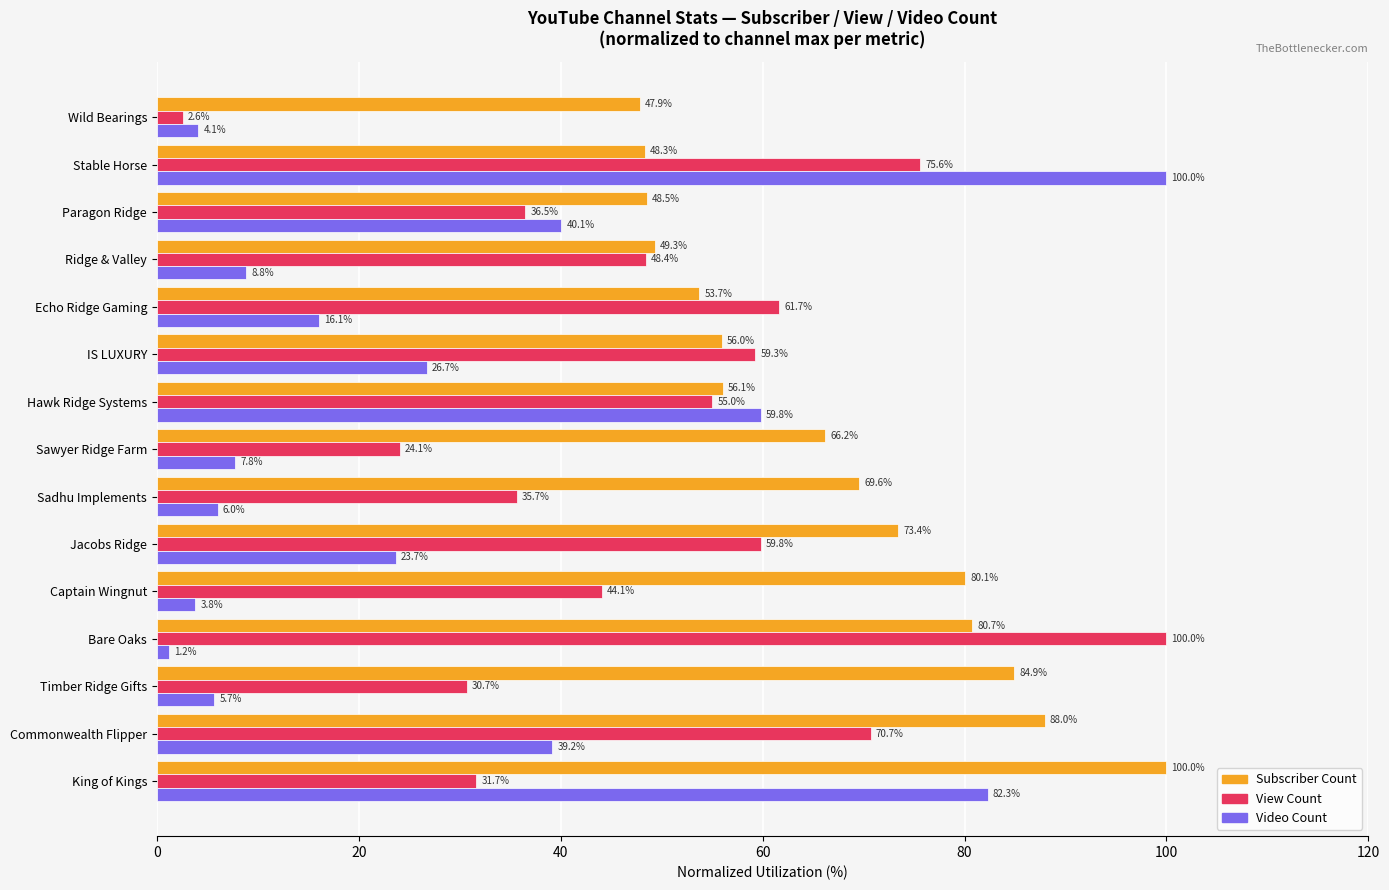

At how many categories does at least one series exceed 47?

15